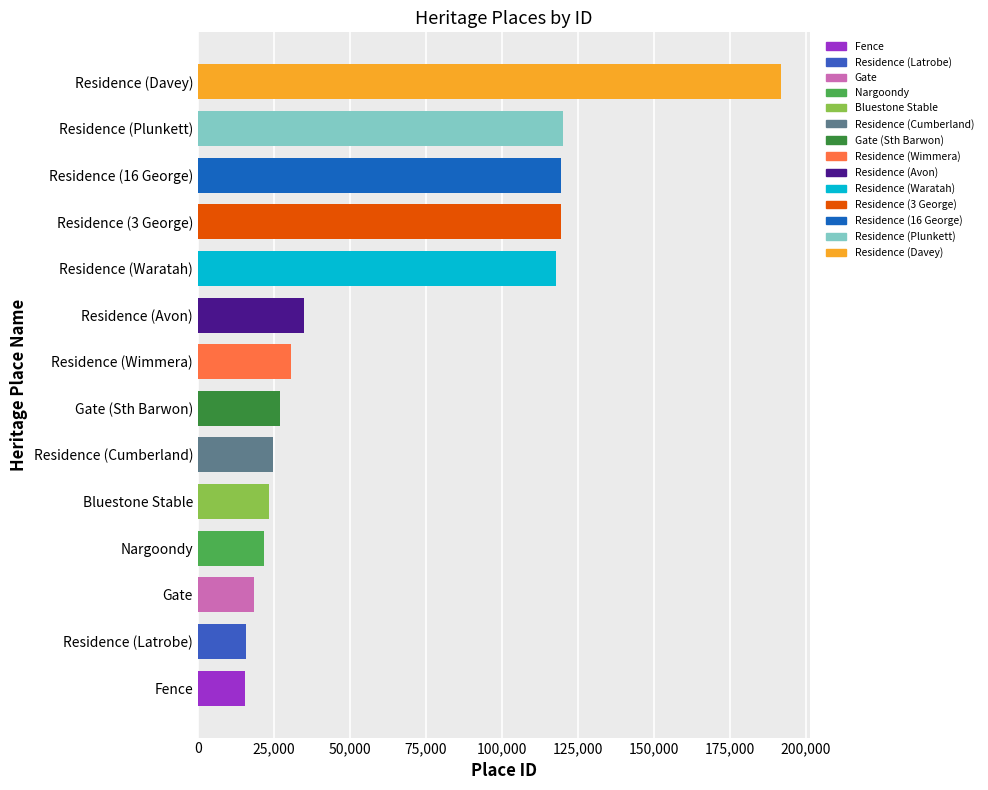

Is it true that the value at Gate (Sth Barwon) is 27038?

True